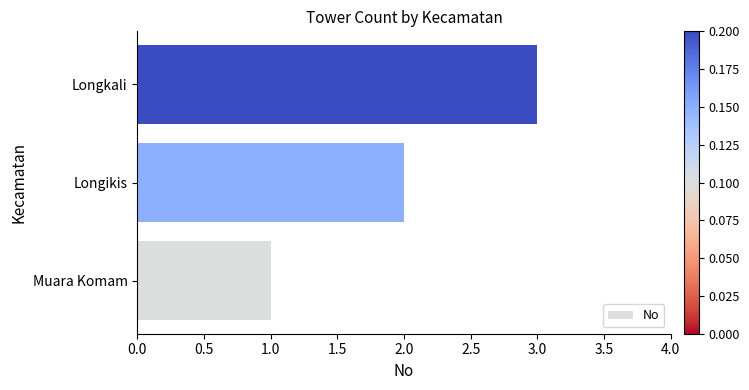

List the labels in order of value, largest first.

Longkali, Longikis, Muara Komam